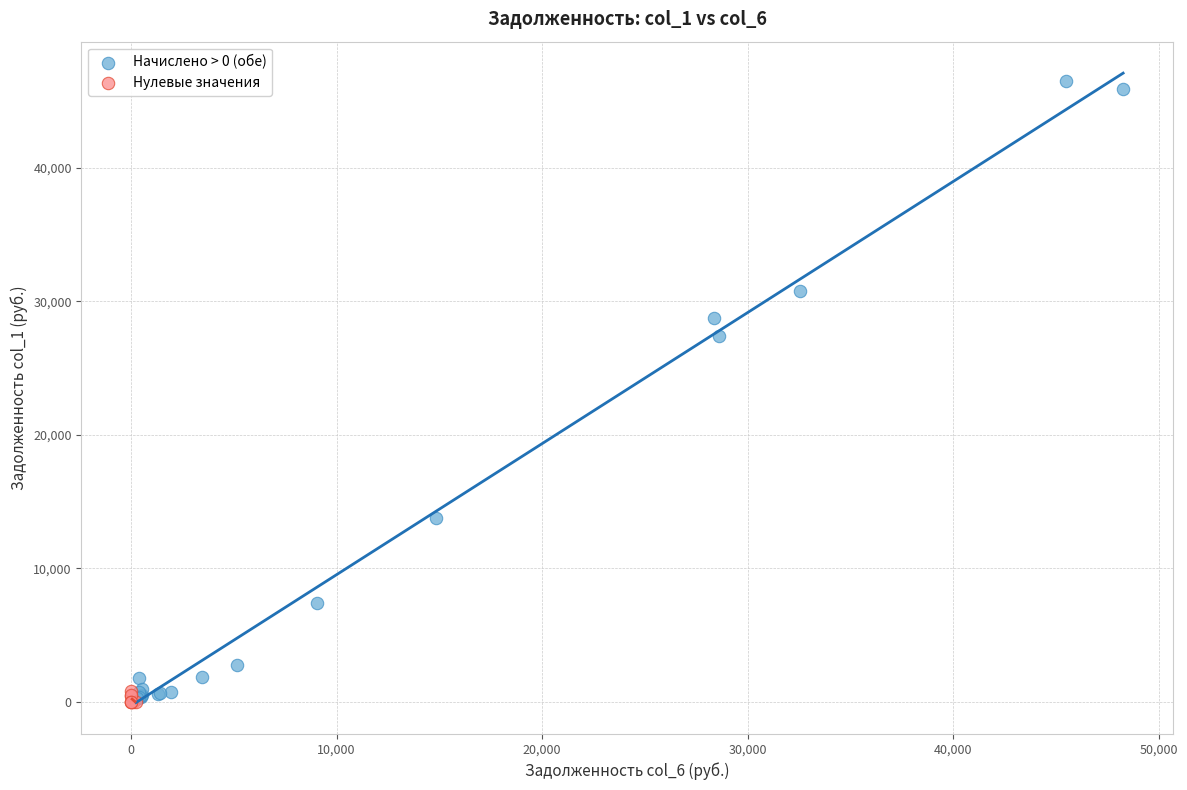

Which series reaches the maximum Y coordinate?

Начислено > 0 (обе)